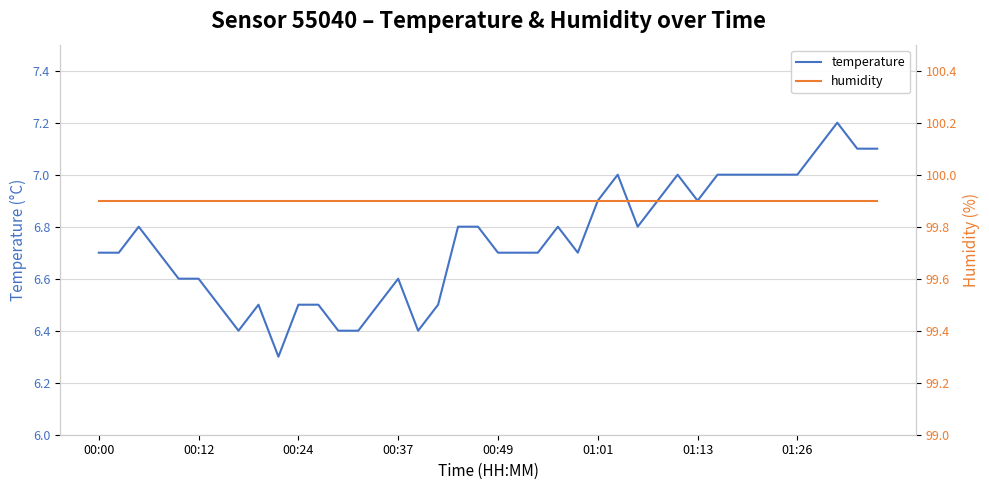

Count the number of data series in this chart.

2